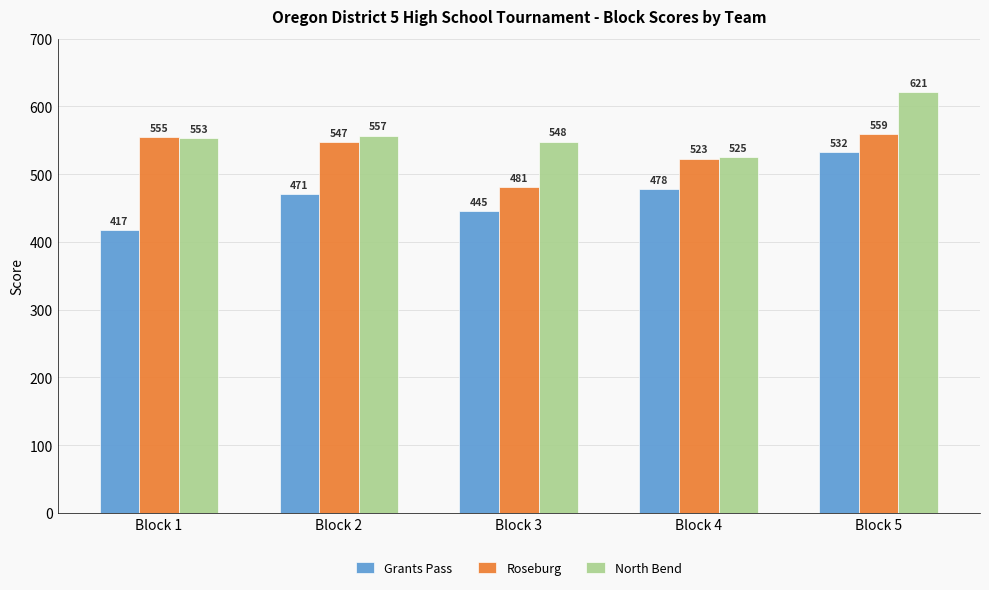

What is the difference between the highest and lowest values at Block 2?

86